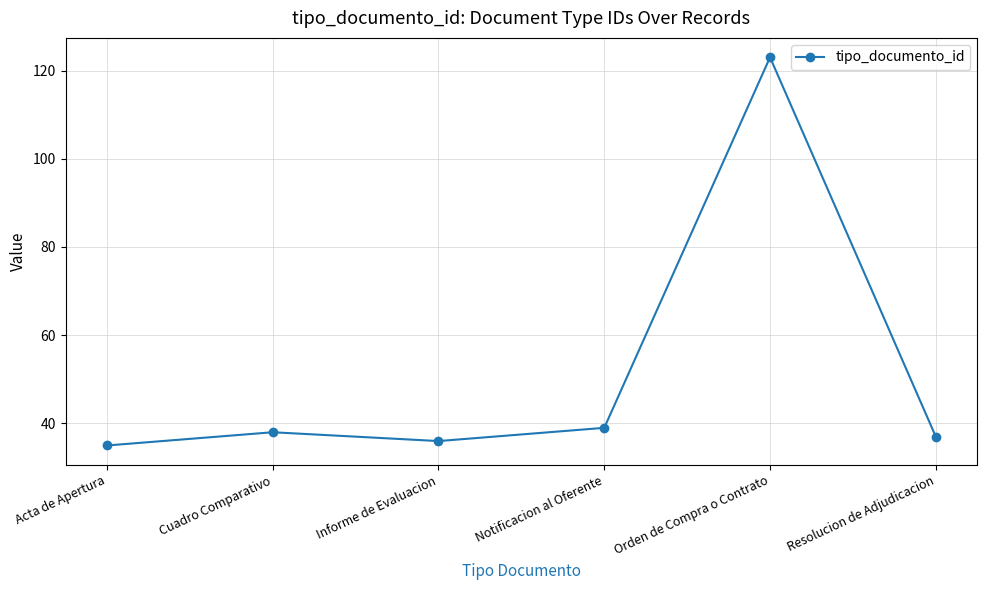

How many data points are less than 38?

3